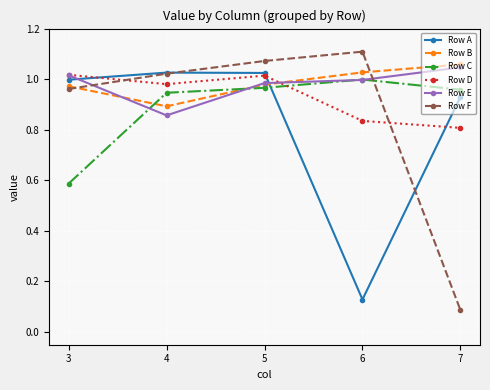

What is the total value across all series at 4?

5.7